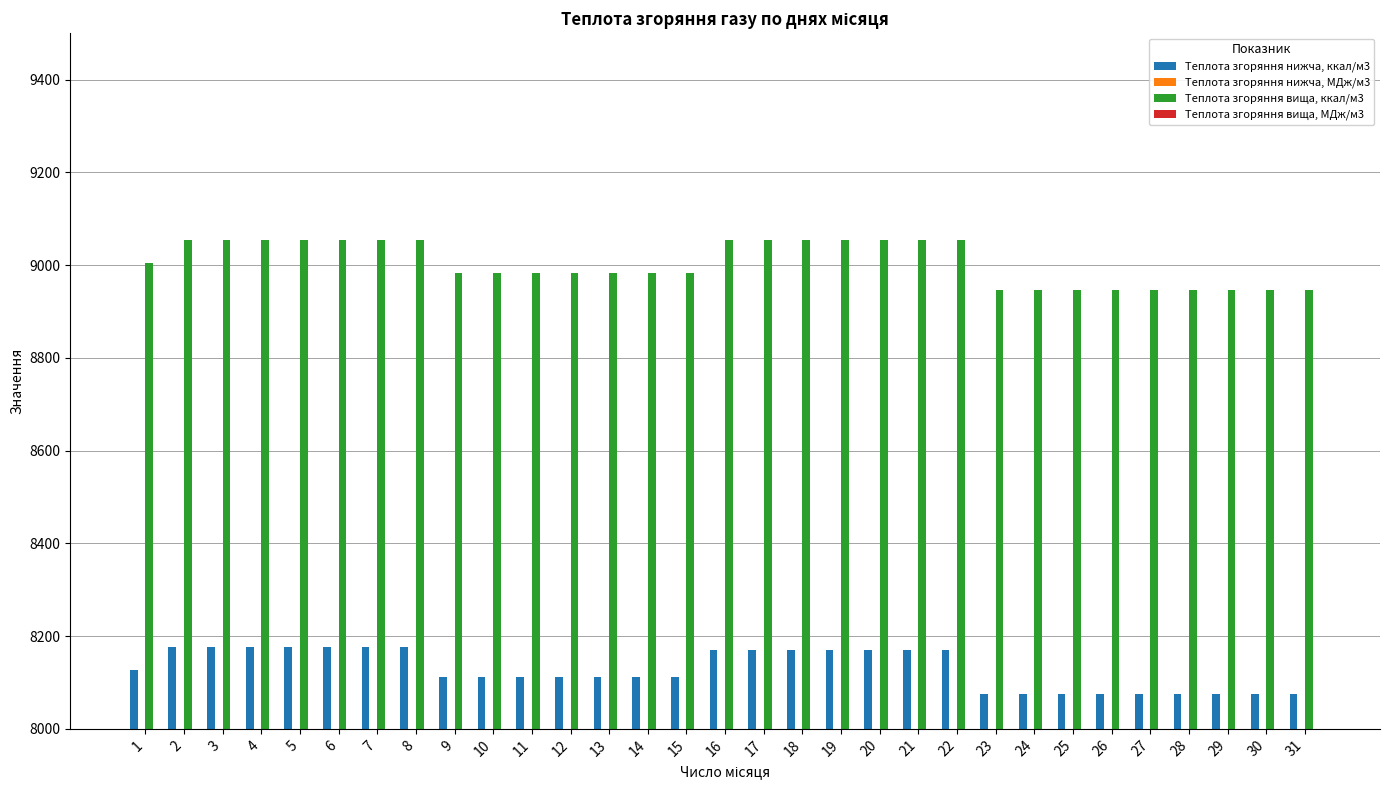

True or false: Теплота згоряння вища, ккал/м3 has a value of 8947.0 at 26.

True